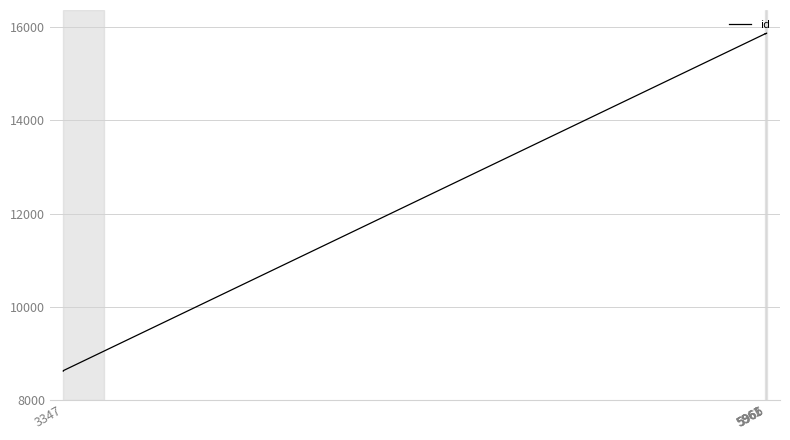

The chart shows a value of 5919 at 5961. True or false?

False